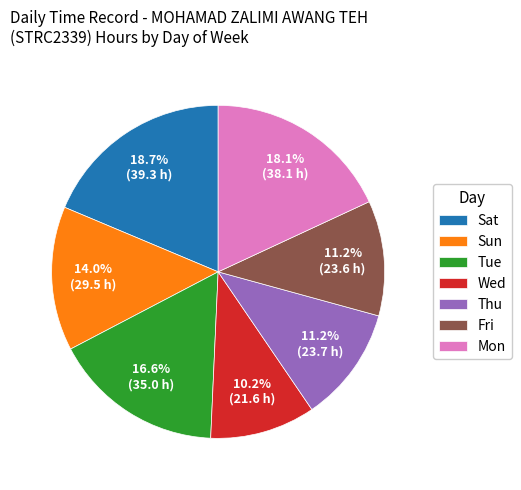

Is Sun the majority of the pie?

No